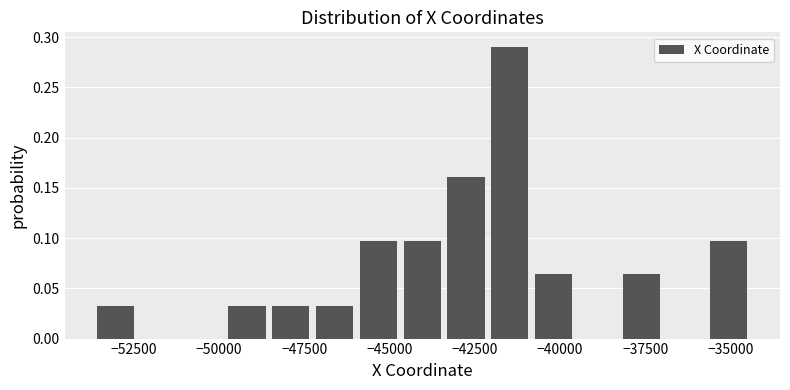

Around what value on the x-axis is the tallest bar? Give the approximate position of its centre, as read against the axis.

-41500